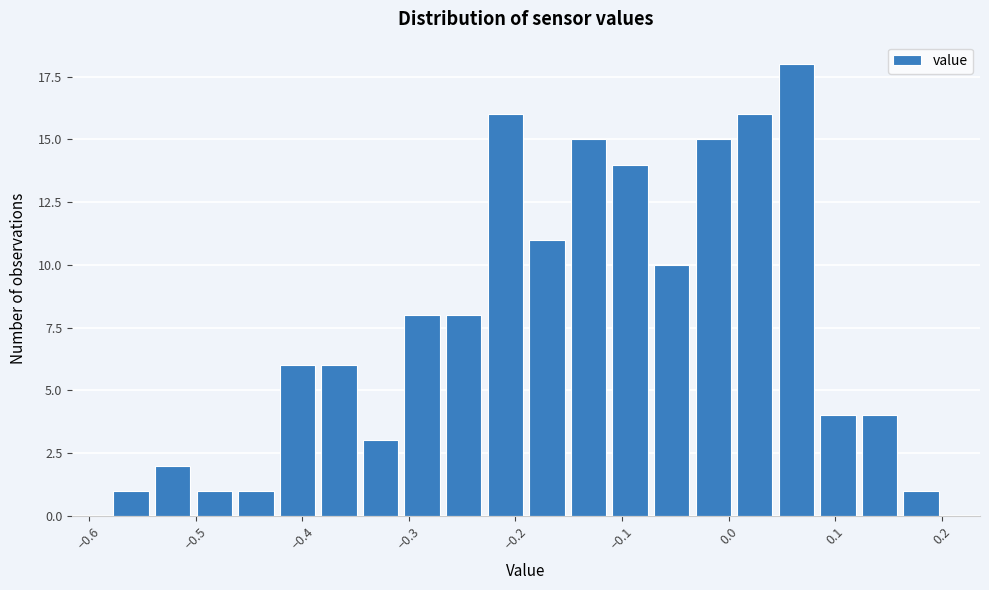

Read against the x-axis, roughly where is the centre of the tallest bar?

0.06